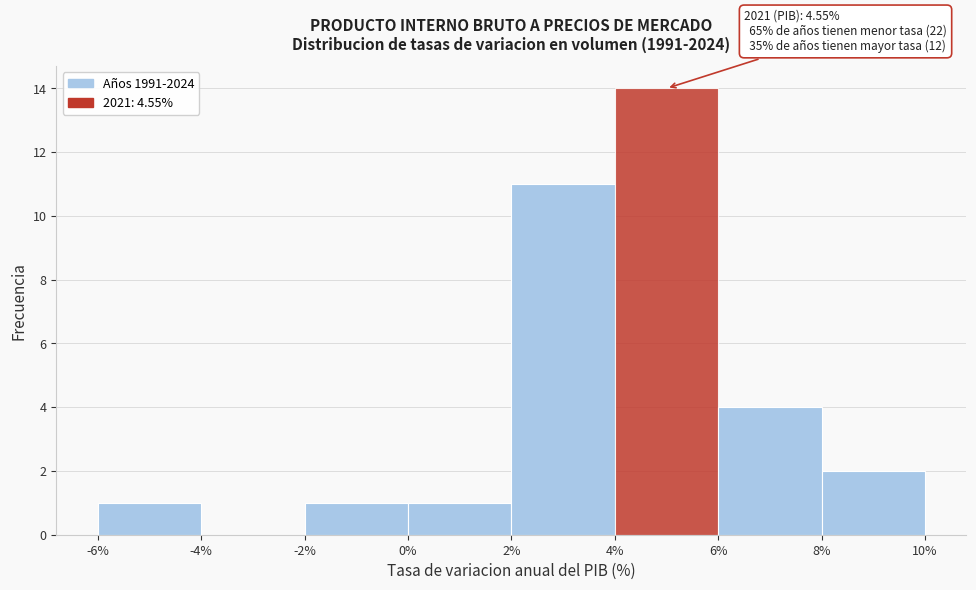

Over which range of the x-axis is the bar tallest?

4% to 6%